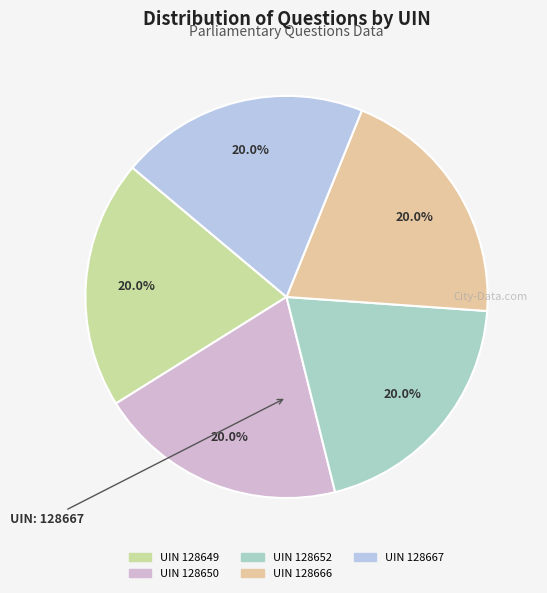

Count the number of slices in the pie.

5